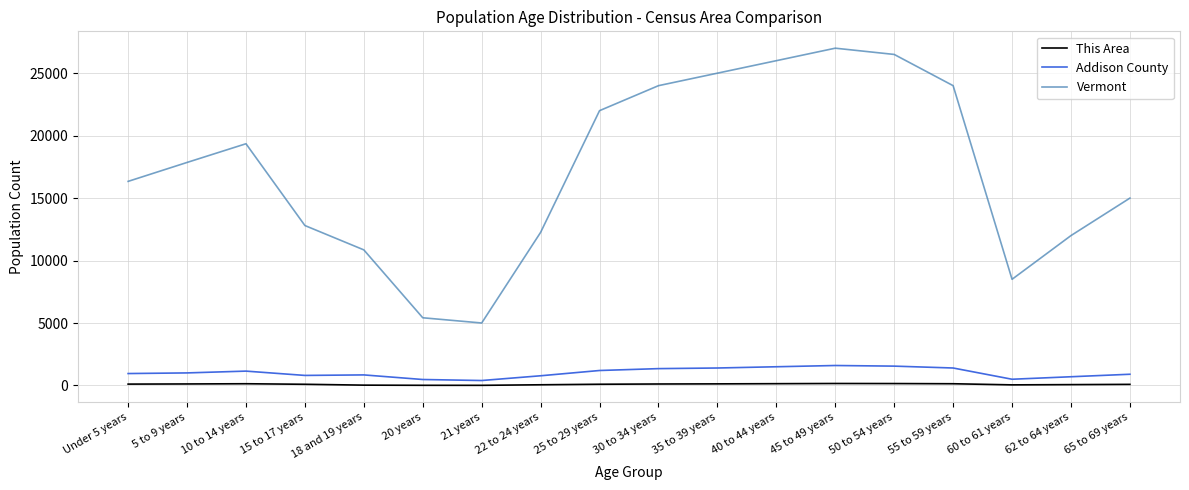

Which series has the widest spread of values?

Vermont